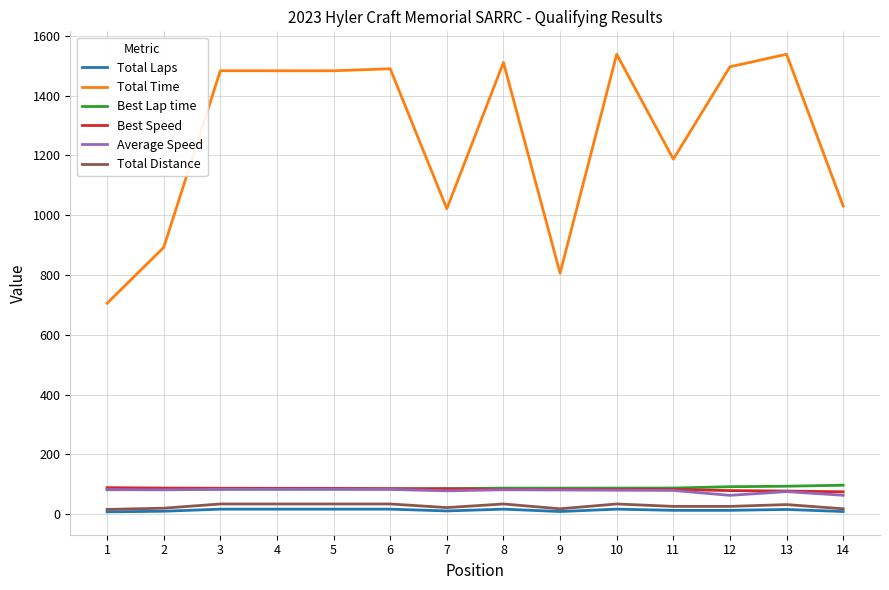

Is the value of Best Speed at 7 greater than the value of Total Distance at 7?

Yes